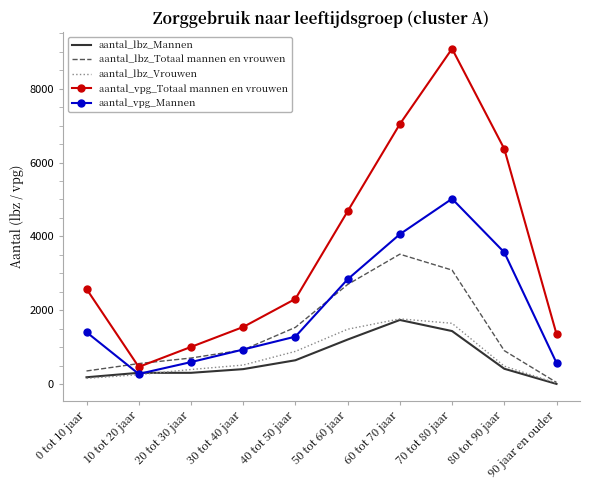

What is the difference between the maximum and minimum values in the aantal_lbz_Mannen series?

1730